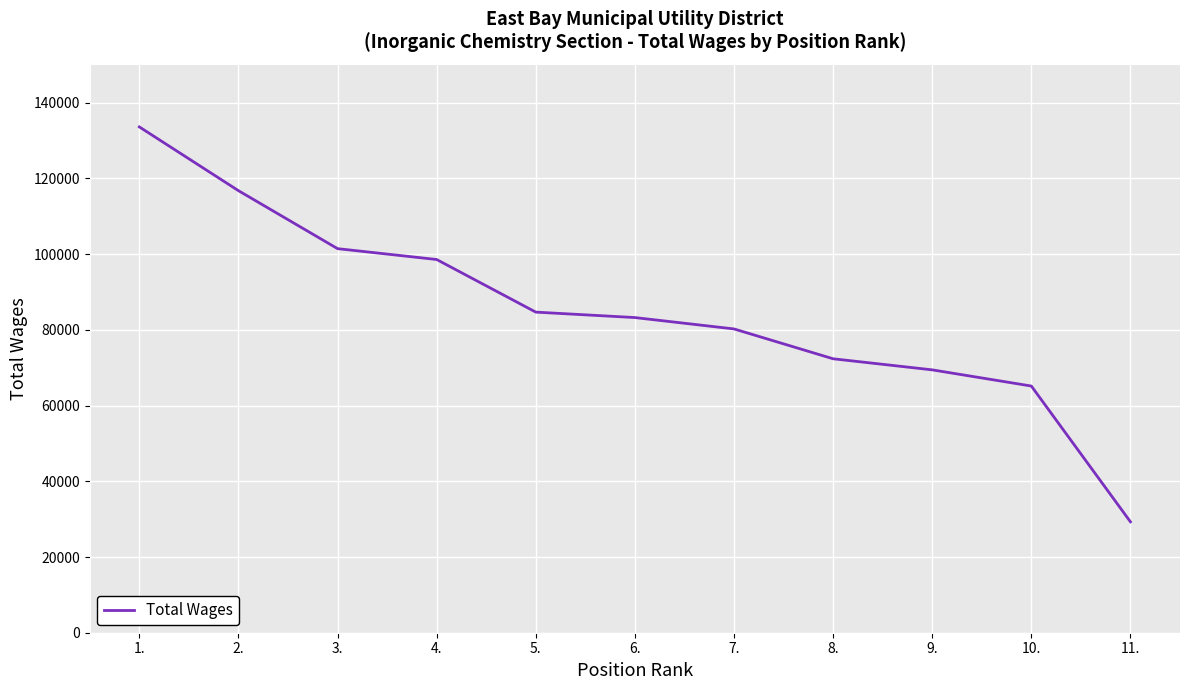

At which category does the chart reach its minimum across all series?

11.